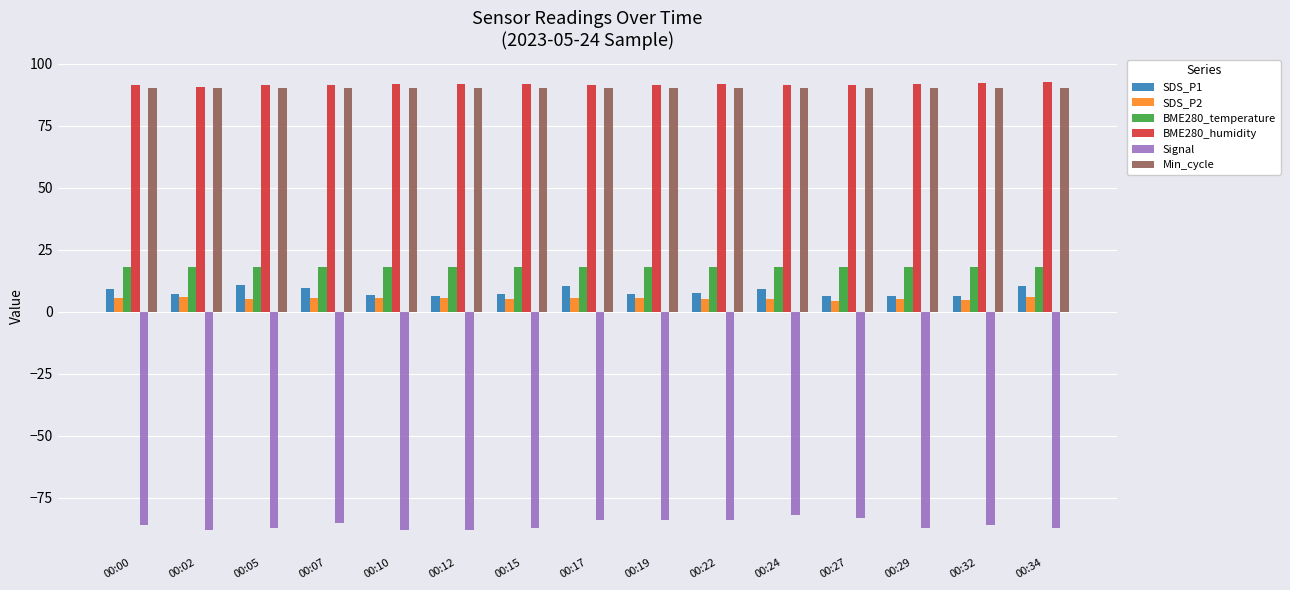

What is the value of the BME280_humidity bar at the 15th from the left?

92.6